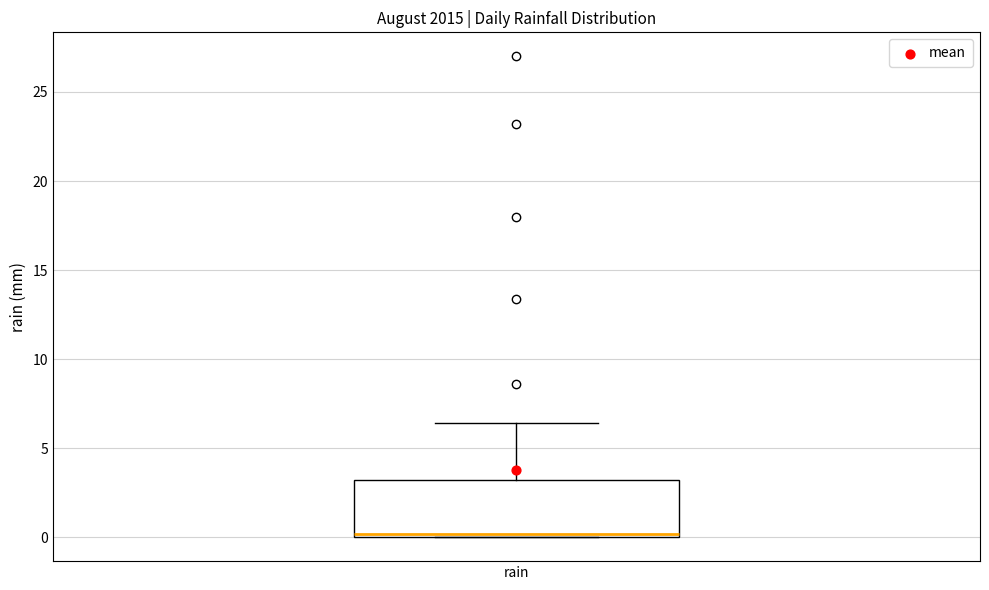

Read this box plot against the y-axis: the position of the median line, the range covered by the box, and the ends of both whiskers. The values are not printed on the chart, so give them approximately, as read against the axis.

median 0.0 (just above the box's lower edge), box 0.0 to 3.0, whiskers 0.0 to 6.5